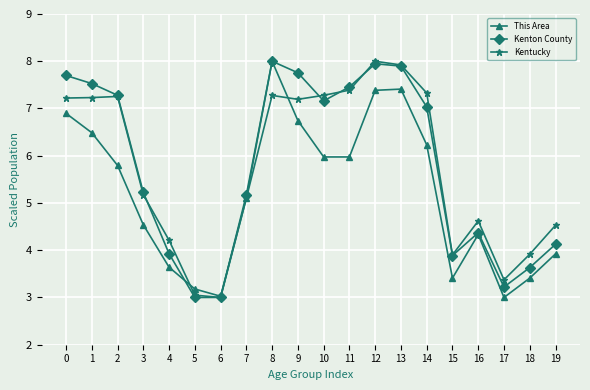

Does the chart have visible grid lines?

Yes